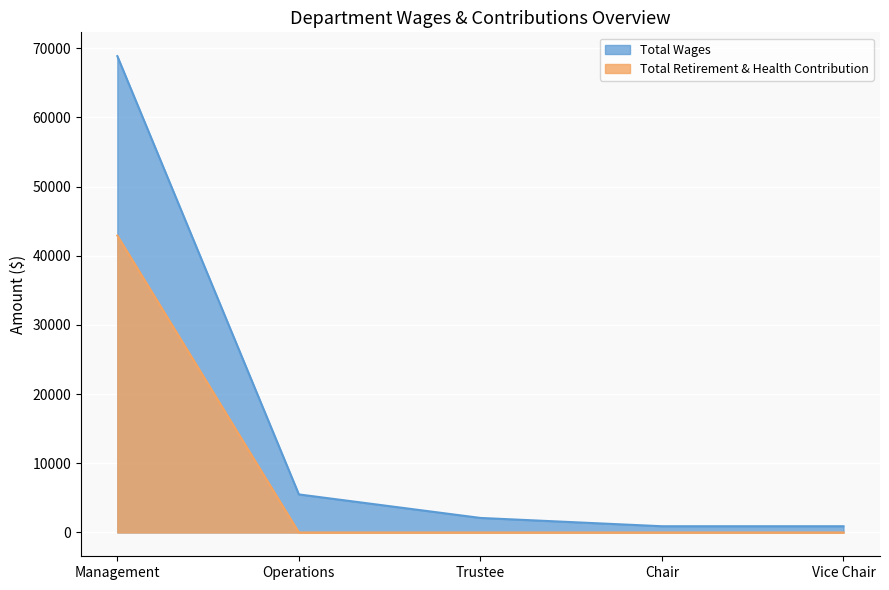

True or false: Total Retirement & Health Contribution and Total Wages cross at least once.

False